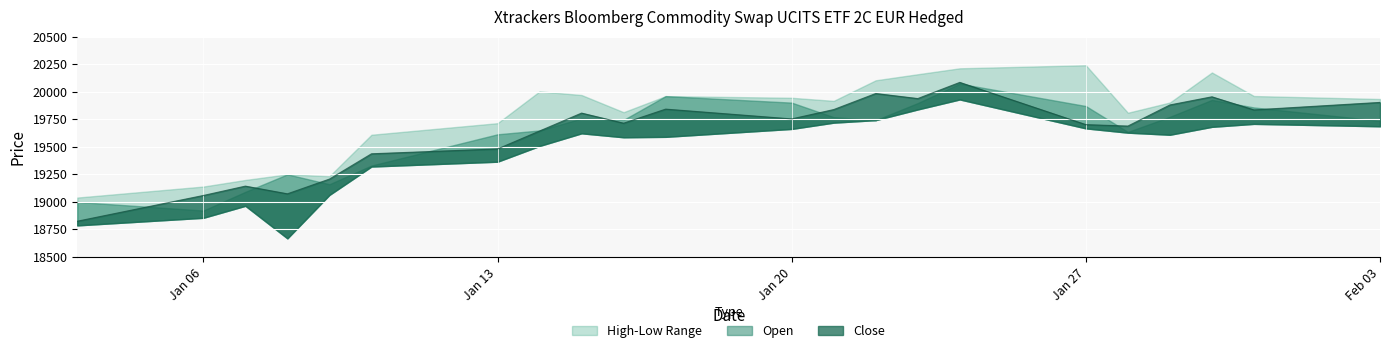

What is the spread (max minus min) of values at 14.01.2025?

496